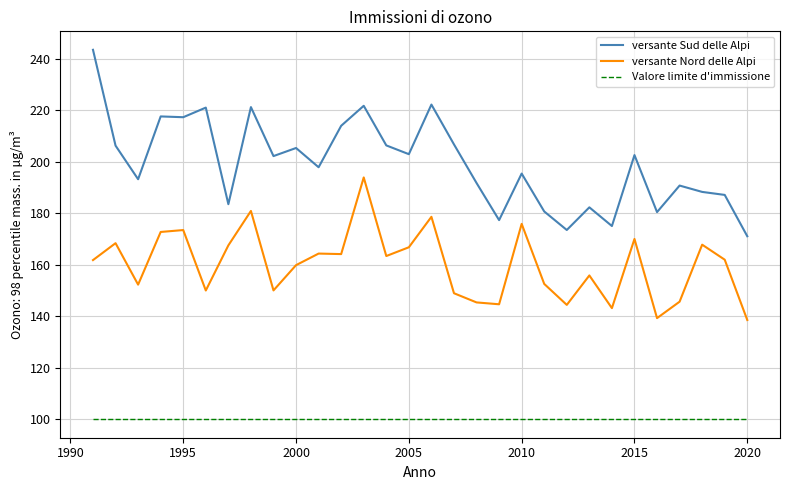

Which series has the largest range (max minus min)?

versante Sud delle Alpi